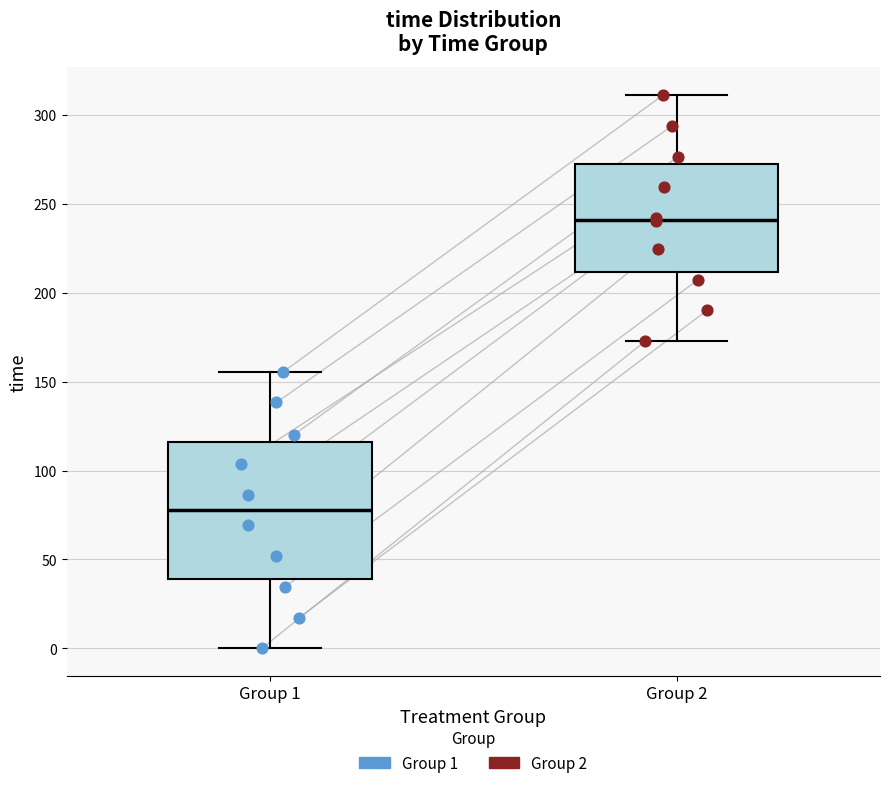

Which box is the tallest, from its lower edge to its upper edge?

Group 1